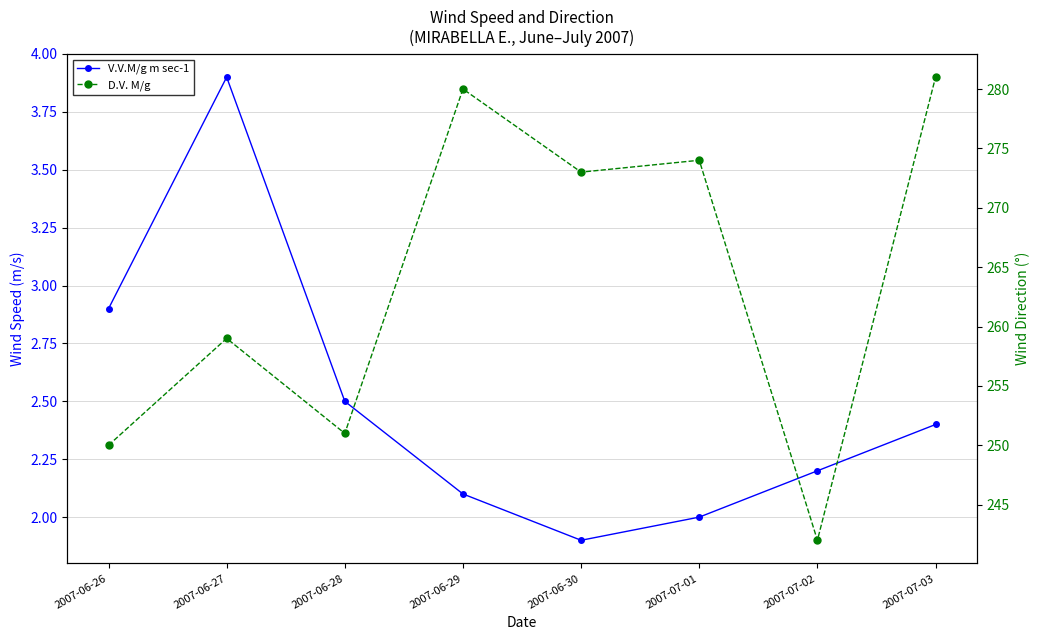

Reading right to left, what are all the values shown in this chart?

V.V.M/g m sec-1: 2007-07-03=2.4	2007-07-02=2.2	2007-07-01=2.0	2007-06-30=1.9	2007-06-29=2.1	2007-06-28=2.5	2007-06-27=3.9	2007-06-26=2.9
D.V. M/g: 2007-07-03=281.0	2007-07-02=242.0	2007-07-01=274.0	2007-06-30=273.0	2007-06-29=280.0	2007-06-28=251.0	2007-06-27=259.0	2007-06-26=250.0